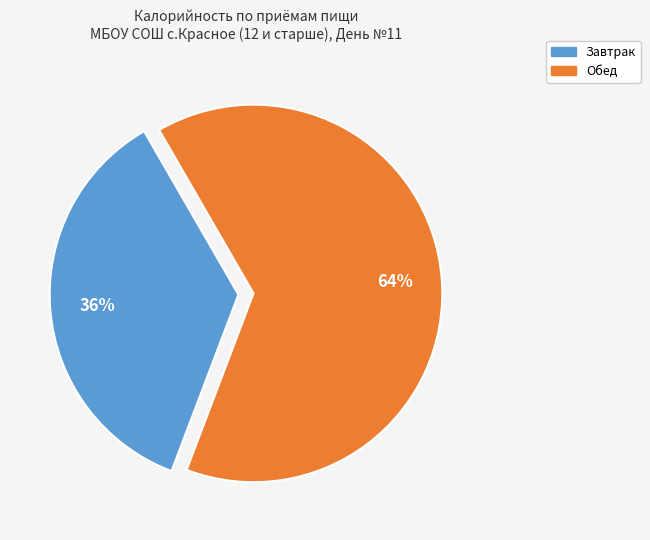

How many segments does this pie chart have?

2